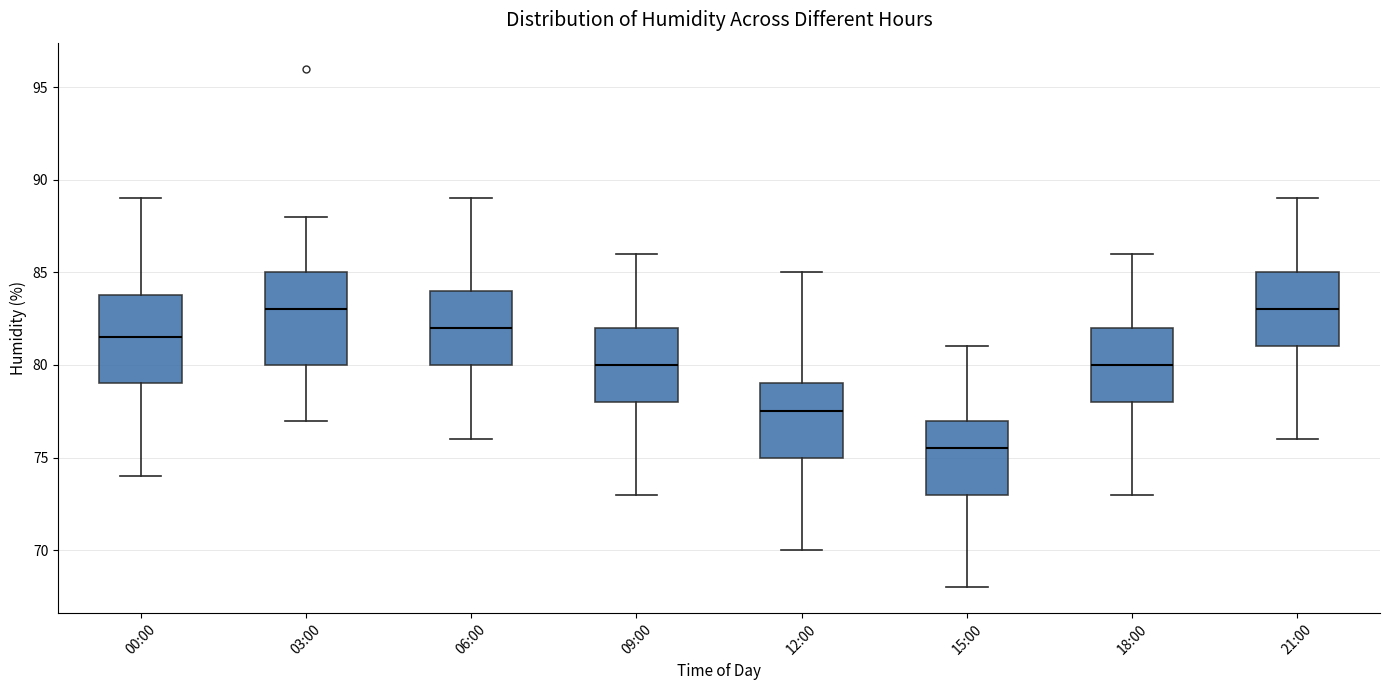

Where does the upper whisker of the box for 03:00 end on the y-axis? The values are not printed on the chart, so give them approximately, as read against the axis.

88.0